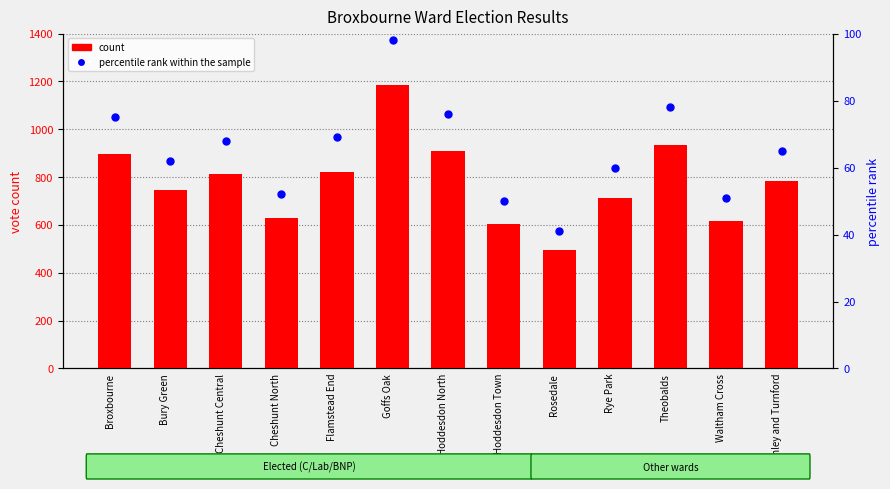

Which series has the largest total across all categories?

count